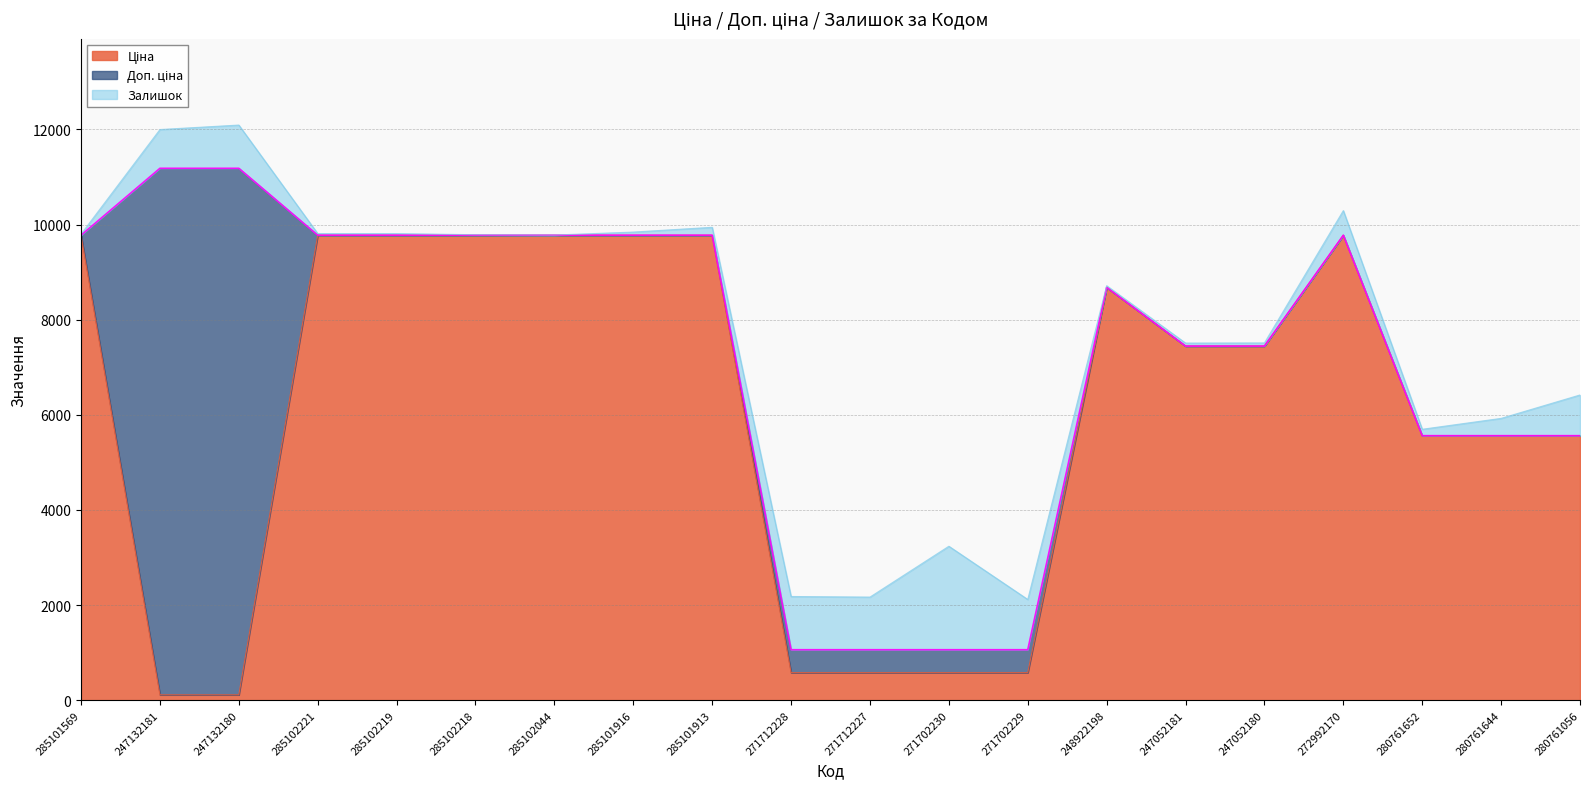

True or false: Ціна and Доп. ціна cross at least once.

False